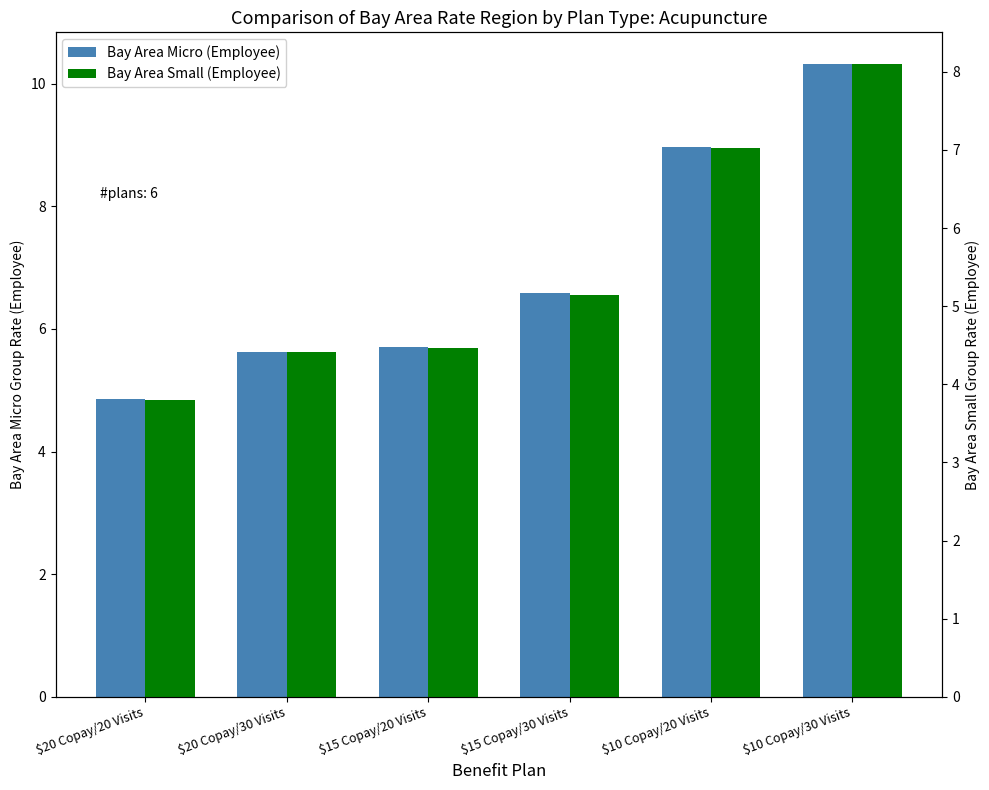

What is the difference between the Bay Area Small (Employee) values at $15 Copay/30 Visits and $10 Copay/30 Visits?

3.0